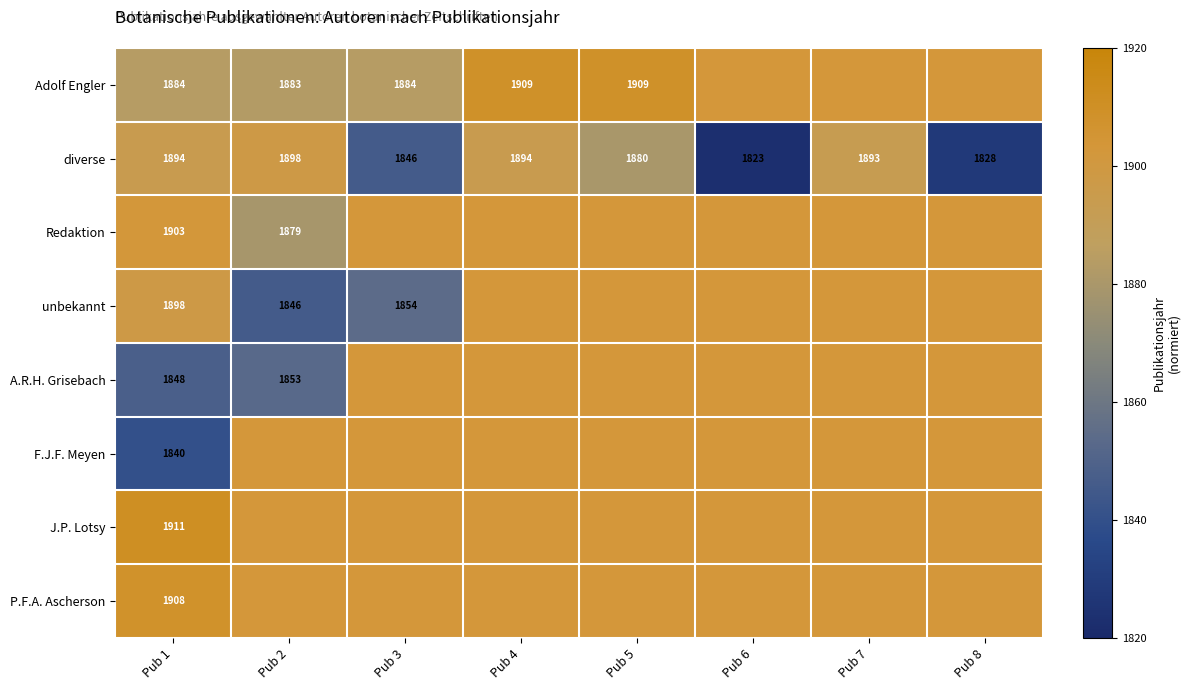

Between Pub 8 and Pub 7, which is larger?

Pub 7